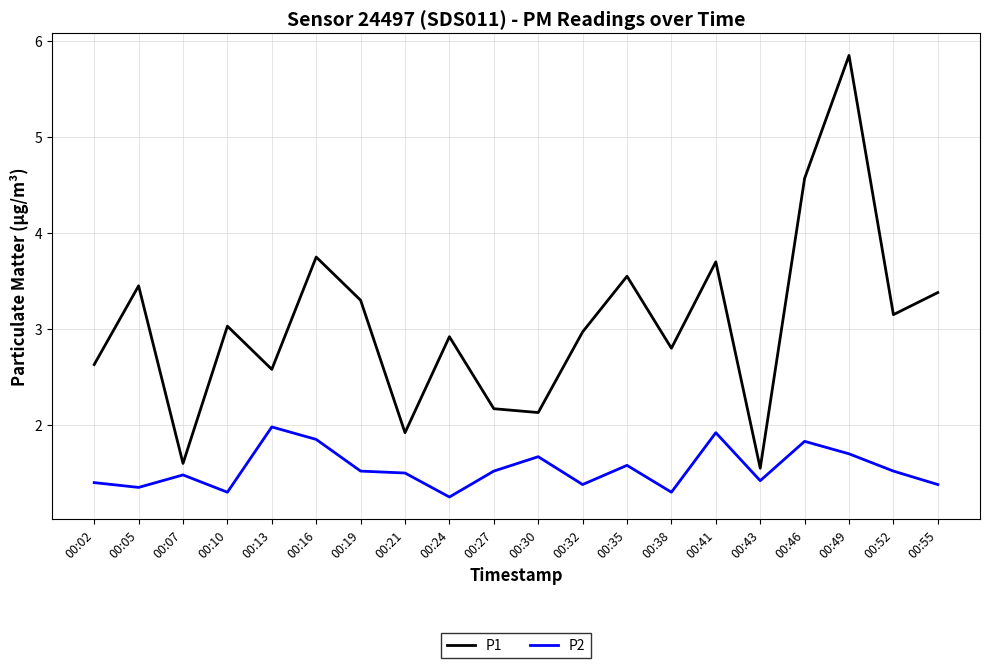

What is the difference between the maximum and minimum values in the P2 series?

0.7